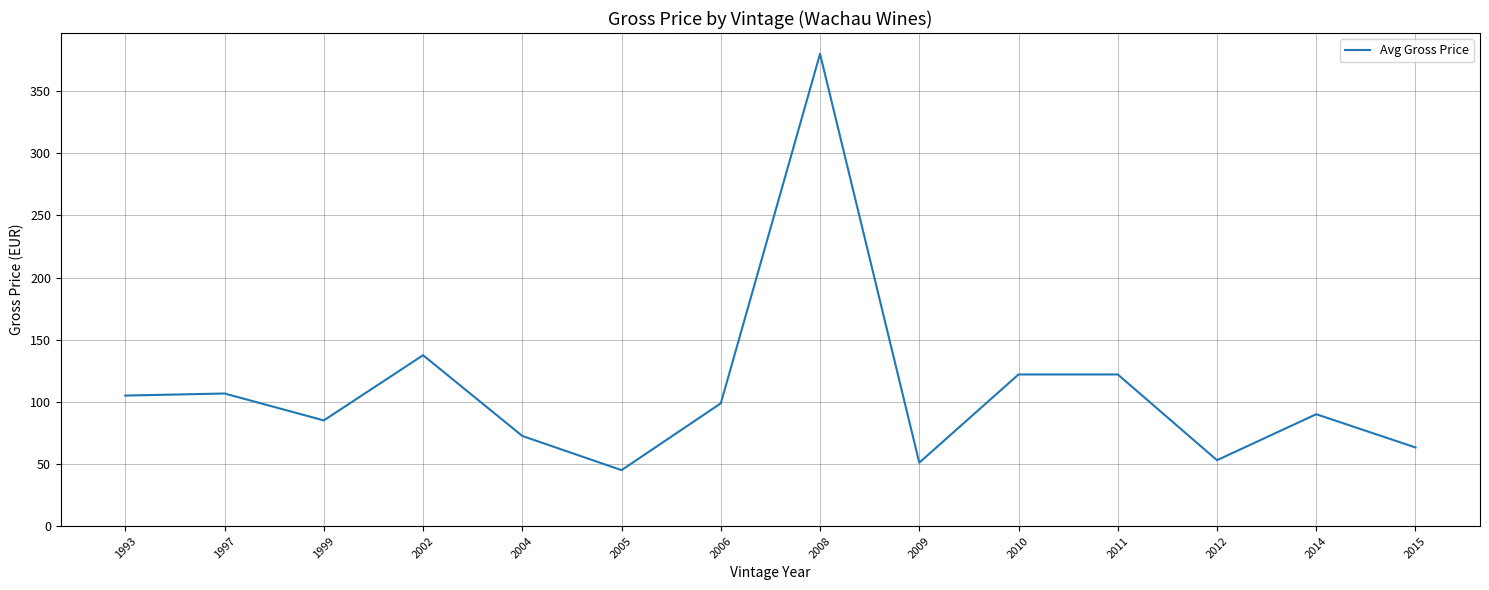

What is the maximum value shown in the chart?

380.0